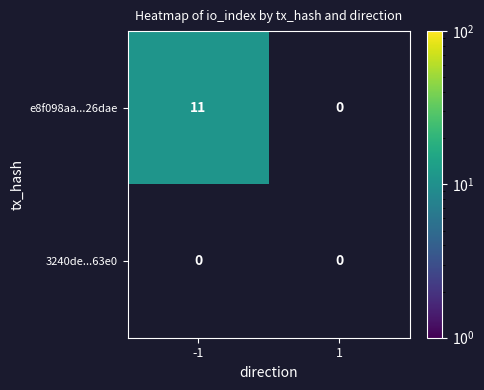

Which series has the widest spread of values?

e8f098aa...26dae